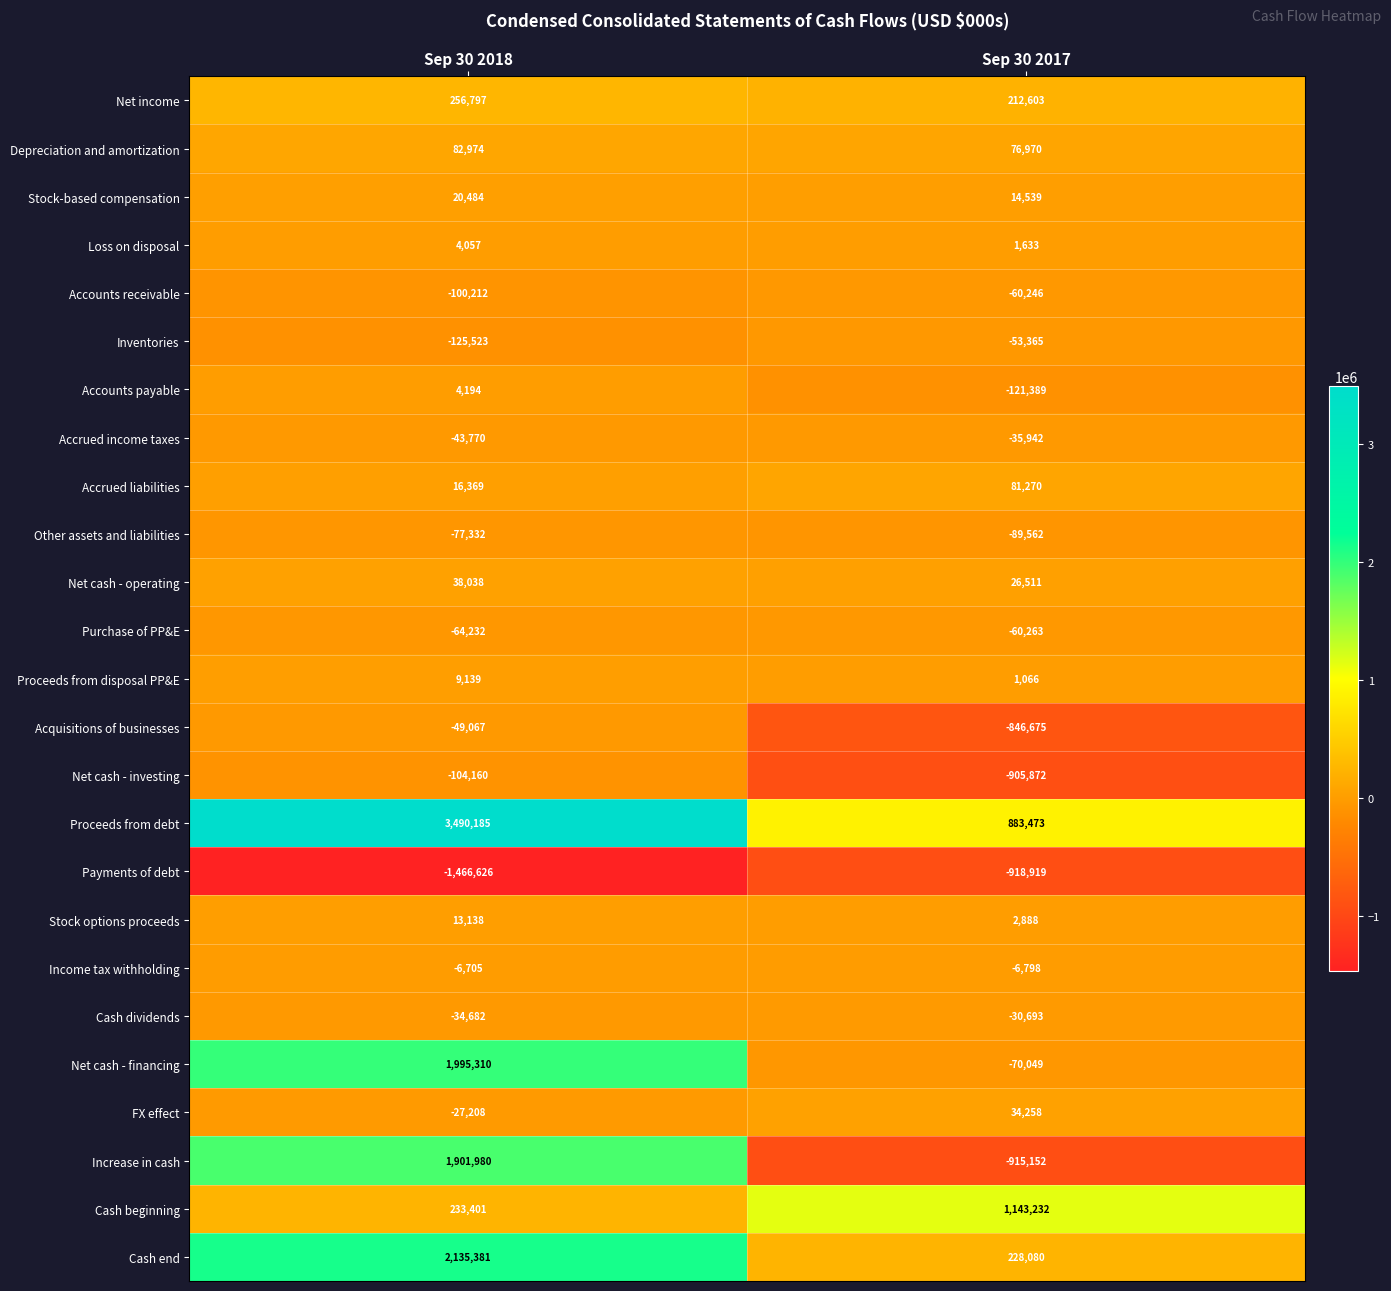

Which series has the largest total across all categories?

Proceeds from debt